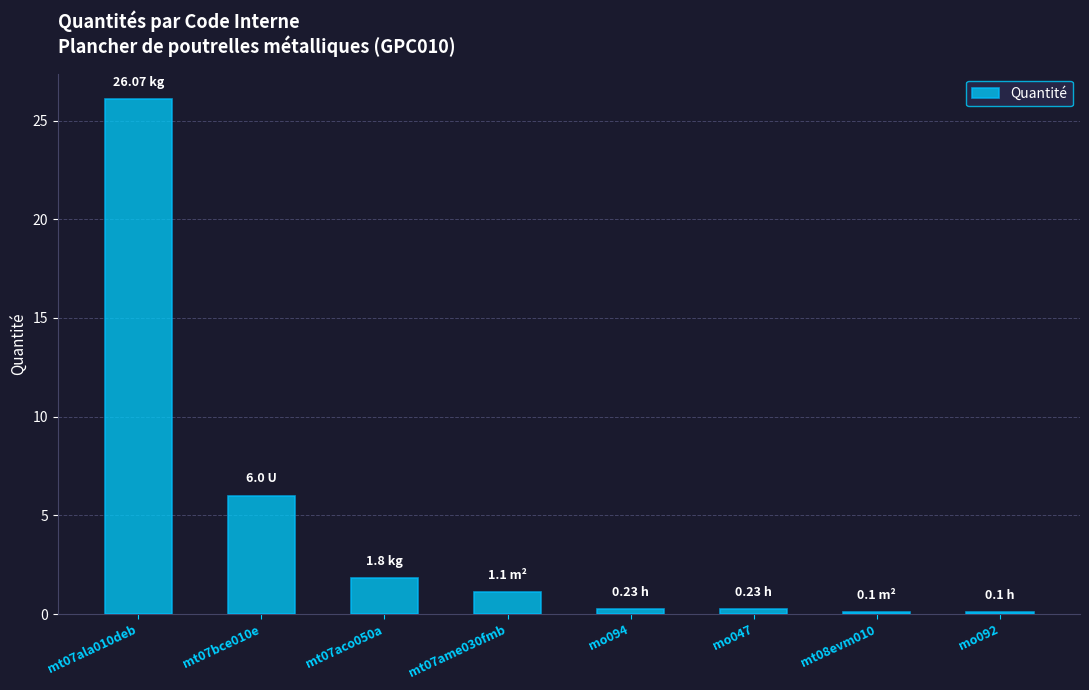

Reading right to left, transcribe all the data shown in this chart.

0.1	0.1	0.2	0.2	1.1	1.8	6.0	26.1